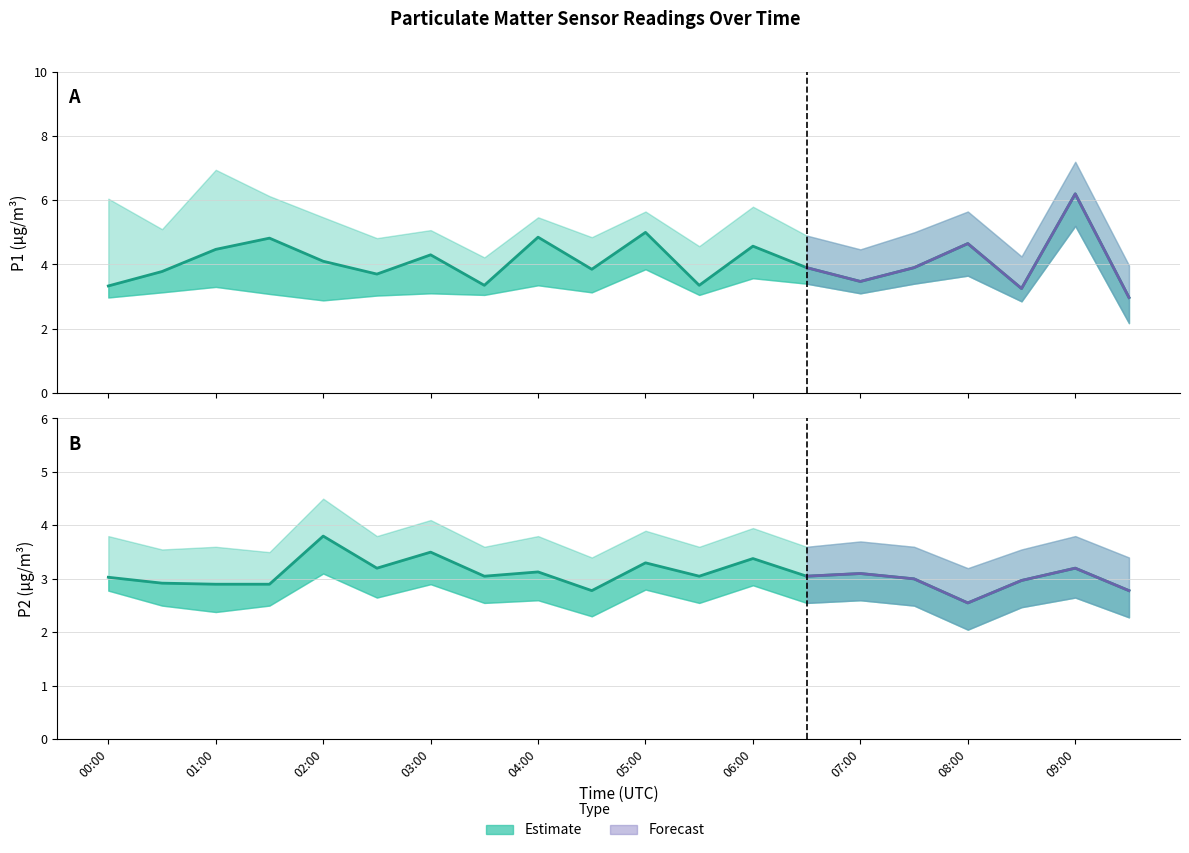

Is the value of P1 at 15 greater than the value of P2 at 08:00?

Yes